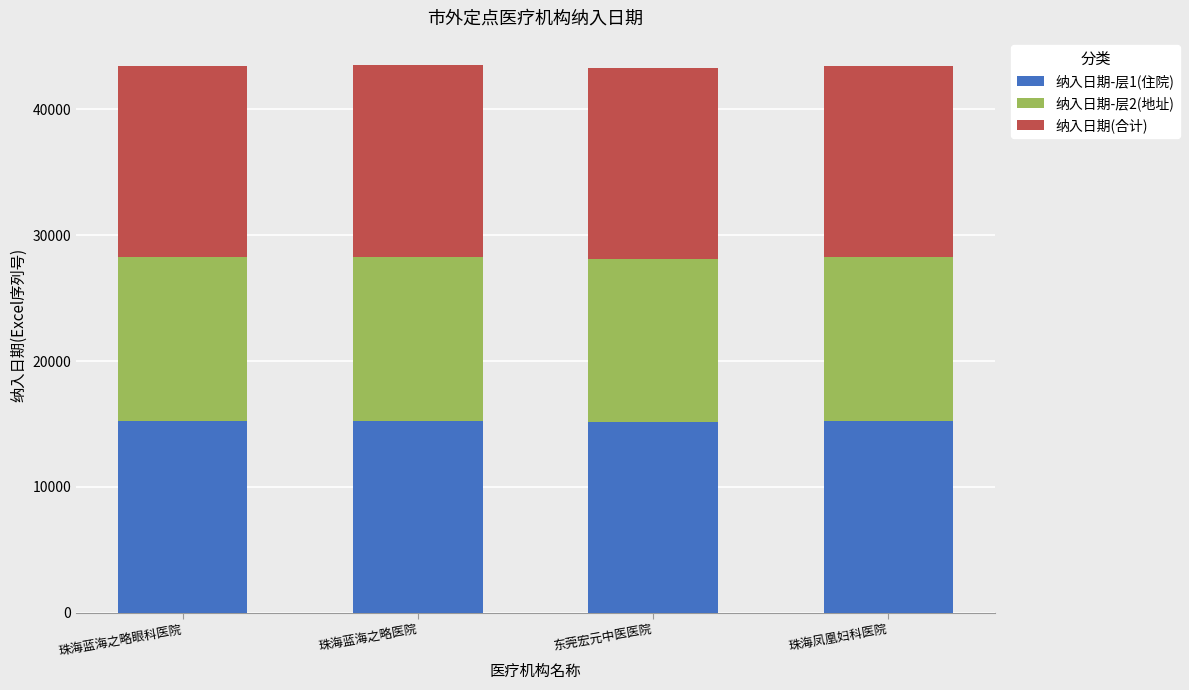

True or false: 纳入日期-层1(住院) has a value of 15144 at 东莞宏元中医医院.

True